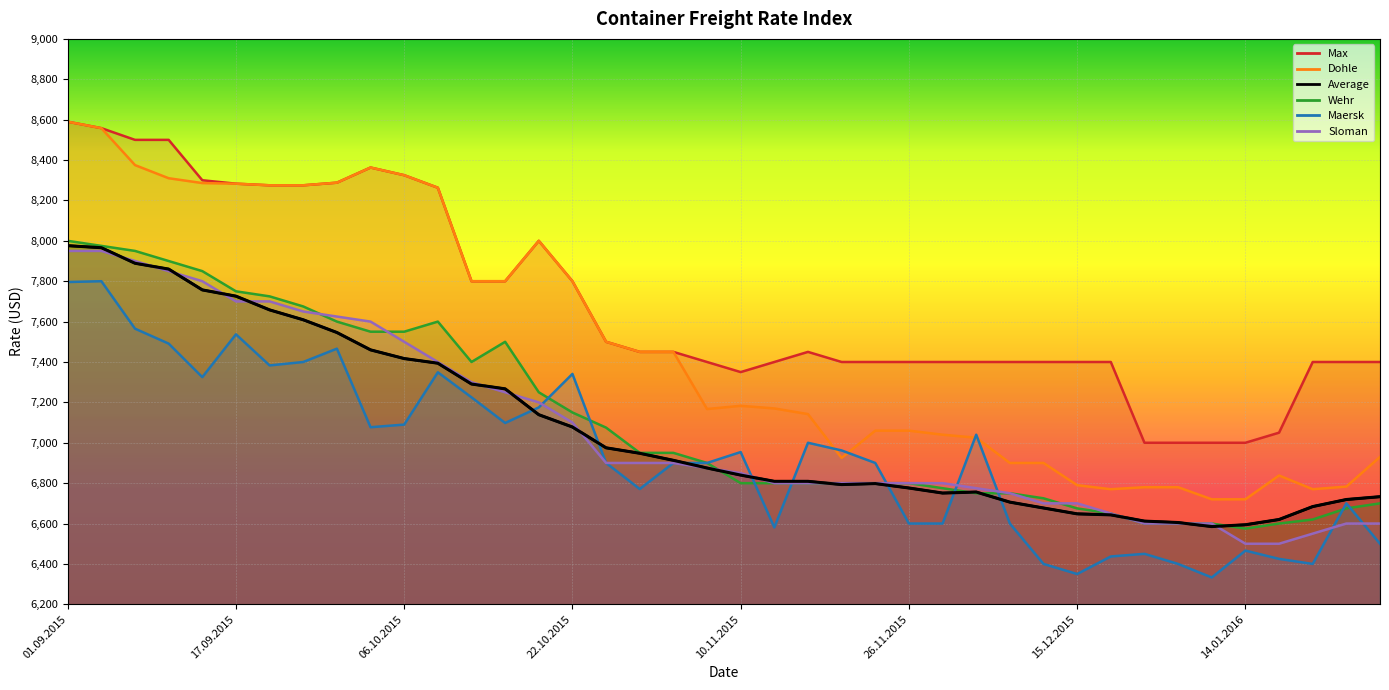

Reading right to left, what are all the values shown in this chart?

Average: 6733	6719	6684	6620	6594	6585	6605	6612	6643	6648	6677	6706	6756	6751	6776	6798	6793	6809	6809	6840	6875	6913	6948	6975	7078	7139	7267	7291	7394	7417	7460	7546	7609	7658	7726	7757	7860	7889	7966	7976
Maersk: 6500	6700	6400	6425	6466	6333	6400	6450	6437	6350	6400	6600	7040	6600	6600	6900	6962	7000	6581	6954	6900	6900	6771	6900	7341	7175	7098	7225	7349	7090	7077	7466	7400	7383	7537	7325	7491	7565	7800	7796
Dohle: 6930	6783	6770	6838	6720	6720	6780	6780	6770	6790	6900	6900	7025	7040	7060	7060	6925	7142	7170	7183	7167	7450	7450	7500	7800	8000	7800	7800	8263	8325	8363	8288	8275	8275	8283	8286	8310	8375	8558	8590
Wehr: 6700	6675	6620	6600	6575	6600	6600	6600	6650	6675	6725	6750	6750	6775	6800	6800	6800	6800	6800	6800	6900	6950	6950	7075	7150	7250	7500	7400	7600	7550	7550	7600	7675	7725	7750	7850	7900	7950	7975	8000
Max: 7400	7400	7400	7050	7000	7000	7000	7000	7400	7400	7400	7400	7400	7400	7400	7400	7400	7450	7400	7350	7400	7450	7450	7500	7800	8000	7800	7800	8263	8325	8363	8288	8275	8275	8283	8300	8500	8500	8558	8590
Sloman: 6600	6600	6550	6500	6500	6600	6600	6600	6650	6700	6700	6750	6775	6800	6800	6800	6800	6800	6800	6850	6875	6900	6900	6900	7100	7200	7250	7300	7400	7500	7600	7625	7650	7700	7700	7800	7850	7900	7950	7950